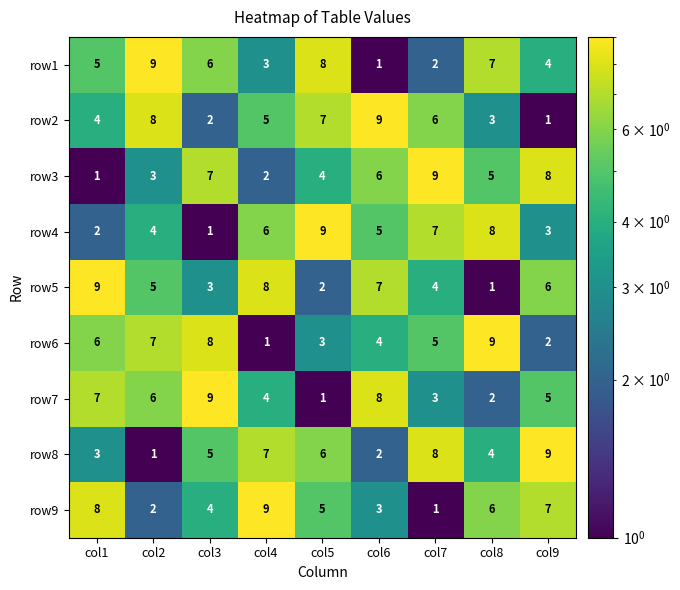

How many categories are shown in the chart?

9